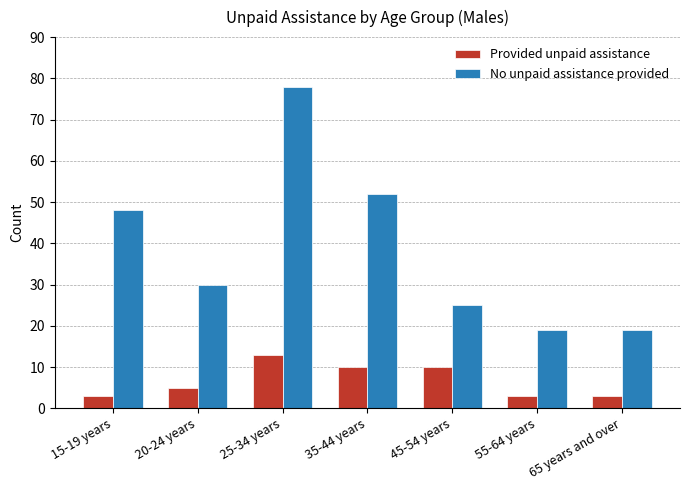

Which category has the highest value across all series?

25-34 years